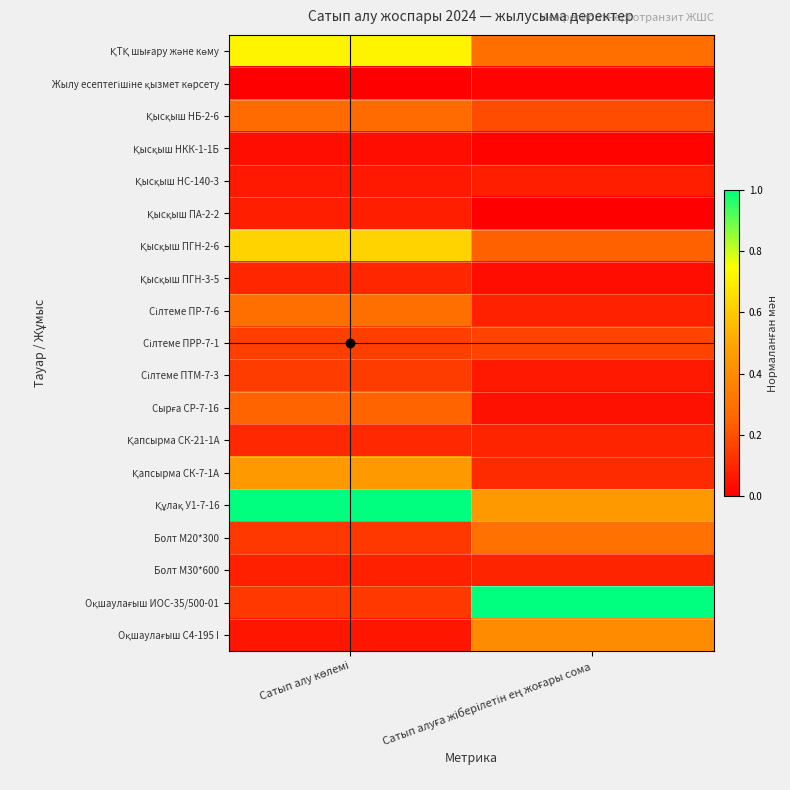

Count the number of data series in this chart.

19